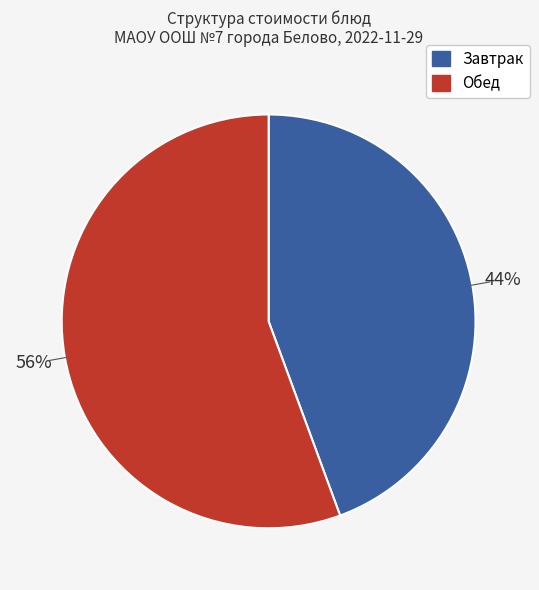

How many segments does this pie chart have?

2